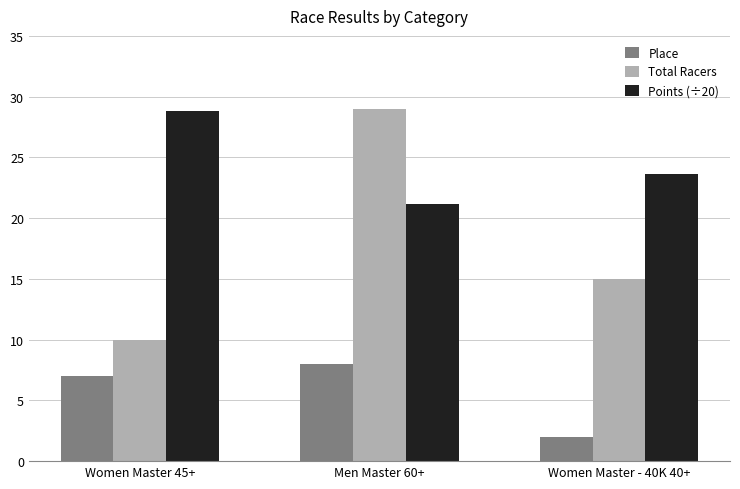

What is the sum of the Place values at Women Master 45+ and Women Master - 40K 40+?

9.0